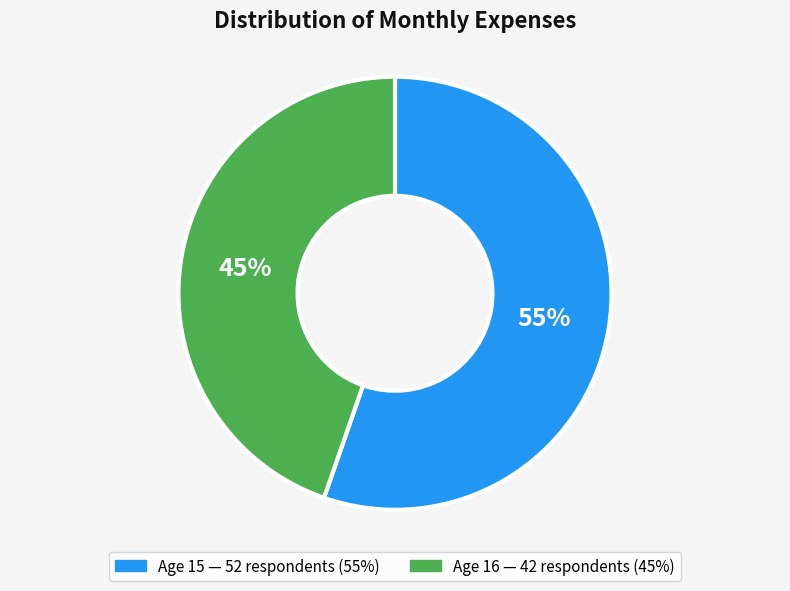

To the nearest percent, what is the average slice percentage?

50%